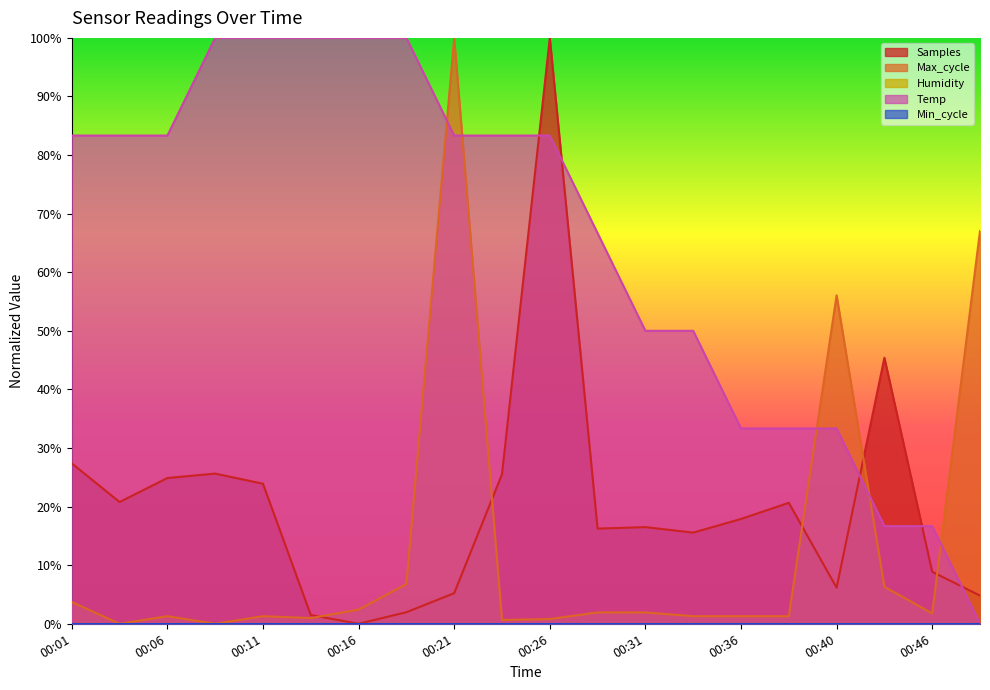

Does the chart have visible grid lines?

No